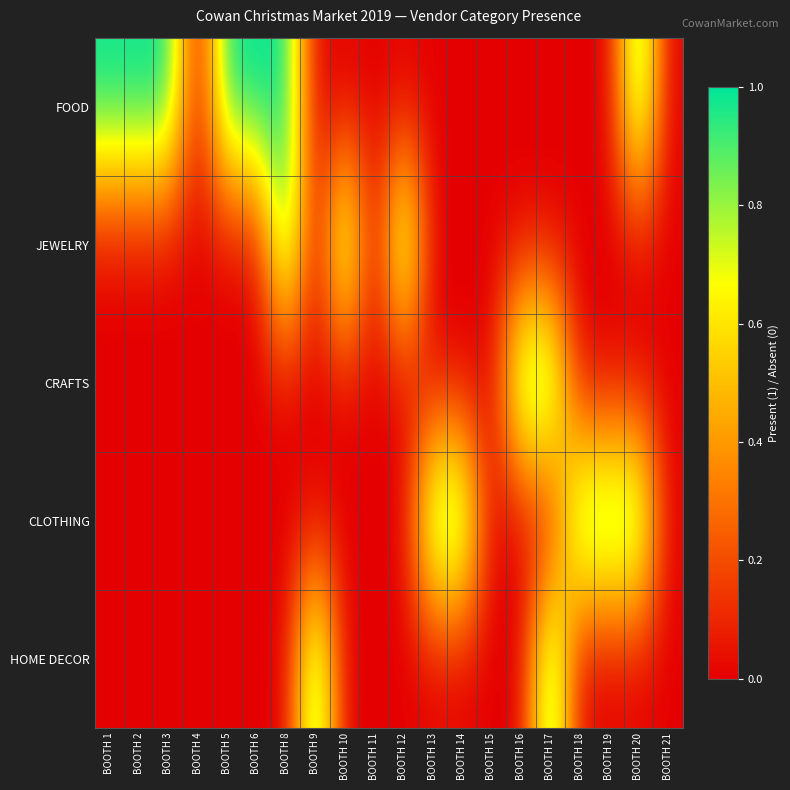

Reading right to left, what are all the values shown in this chart?

FOOD: BOOTH 21=0	BOOTH 20=1	BOOTH 19=0	BOOTH 18=0	BOOTH 17=0	BOOTH 16=0	BOOTH 15=0	BOOTH 14=0	BOOTH 13=0	BOOTH 12=0	BOOTH 11=0	BOOTH 10=0	BOOTH 9=0	BOOTH 8=1	BOOTH 6=1	BOOTH 5=1	BOOTH 4=0	BOOTH 3=1	BOOTH 2=1	BOOTH 1=1
JEWELRY: BOOTH 21=0	BOOTH 20=0	BOOTH 19=0	BOOTH 18=0	BOOTH 17=0	BOOTH 16=0	BOOTH 15=0	BOOTH 14=0	BOOTH 13=0	BOOTH 12=1	BOOTH 11=0	BOOTH 10=1	BOOTH 9=0	BOOTH 8=1	BOOTH 6=0	BOOTH 5=0	BOOTH 4=0	BOOTH 3=0	BOOTH 2=0	BOOTH 1=0
CRAFTS: BOOTH 21=0	BOOTH 20=0	BOOTH 19=0	BOOTH 18=0	BOOTH 17=1	BOOTH 16=1	BOOTH 15=0	BOOTH 14=0	BOOTH 13=0	BOOTH 12=0	BOOTH 11=0	BOOTH 10=0	BOOTH 9=0	BOOTH 8=0	BOOTH 6=0	BOOTH 5=0	BOOTH 4=0	BOOTH 3=0	BOOTH 2=0	BOOTH 1=0
CLOTHING: BOOTH 21=0	BOOTH 20=1	BOOTH 19=1	BOOTH 18=1	BOOTH 17=0	BOOTH 16=0	BOOTH 15=0	BOOTH 14=1	BOOTH 13=1	BOOTH 12=0	BOOTH 11=0	BOOTH 10=0	BOOTH 9=0	BOOTH 8=0	BOOTH 6=0	BOOTH 5=0	BOOTH 4=0	BOOTH 3=0	BOOTH 2=0	BOOTH 1=0
HOME DECOR: BOOTH 21=0	BOOTH 20=0	BOOTH 19=0	BOOTH 18=0	BOOTH 17=1	BOOTH 16=0	BOOTH 15=0	BOOTH 14=0	BOOTH 13=0	BOOTH 12=0	BOOTH 11=0	BOOTH 10=0	BOOTH 9=1	BOOTH 8=0	BOOTH 6=0	BOOTH 5=0	BOOTH 4=0	BOOTH 3=0	BOOTH 2=0	BOOTH 1=0